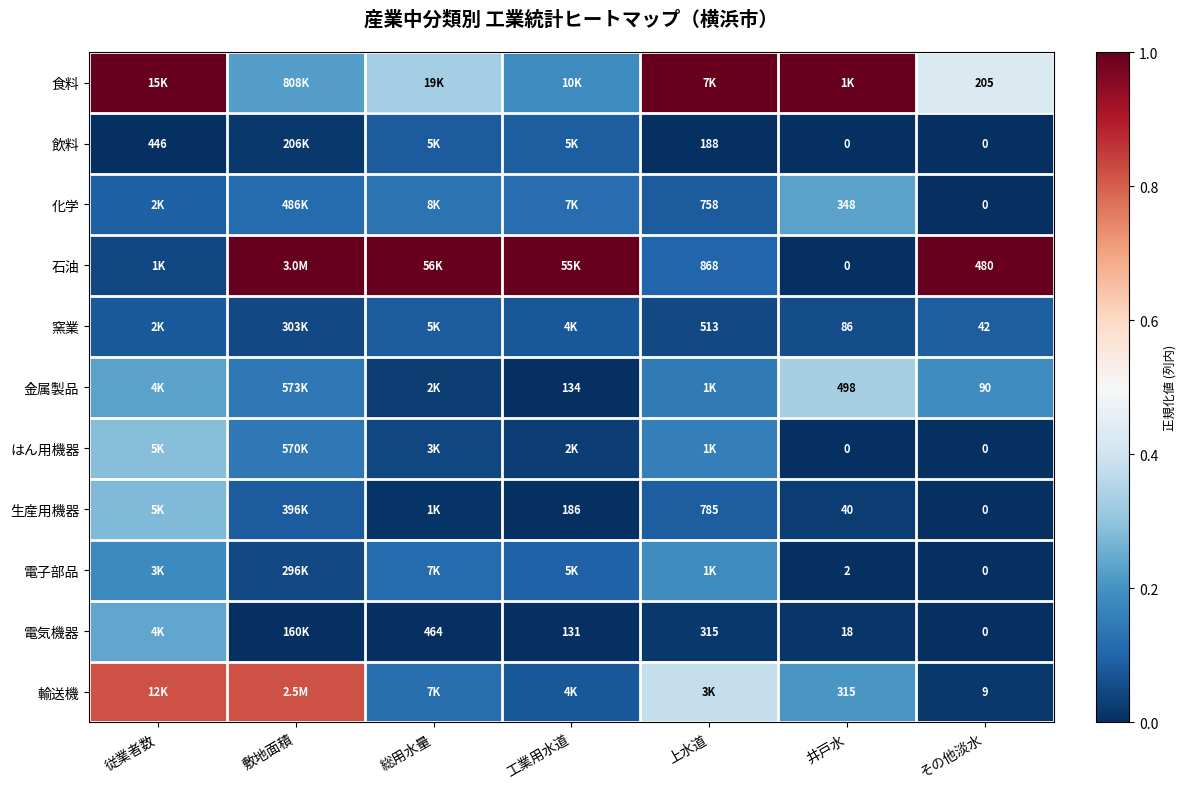

How many data points does each series have?

7